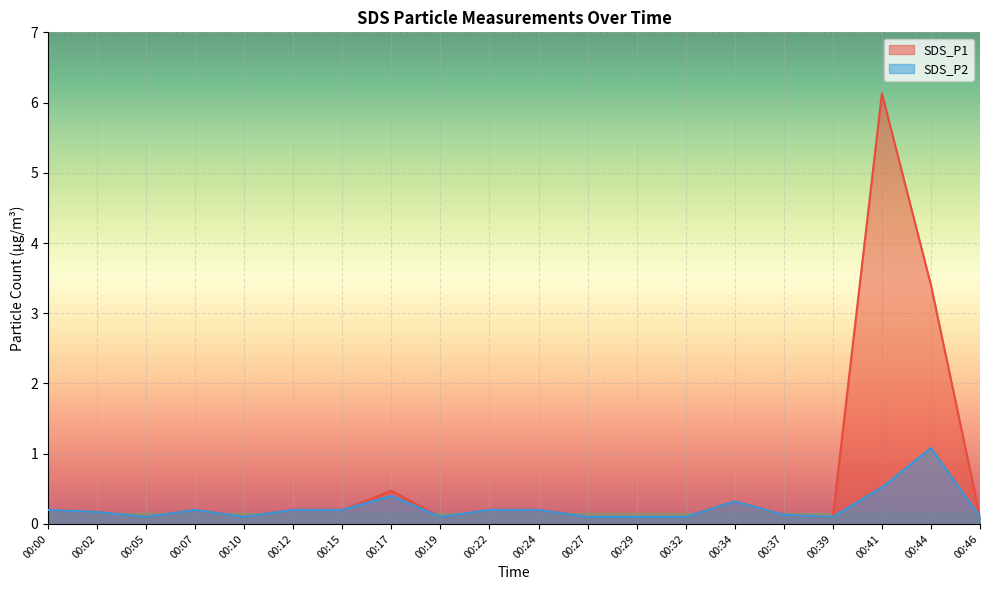

True or false: SDS_P2 and SDS_P1 cross at least once.

False